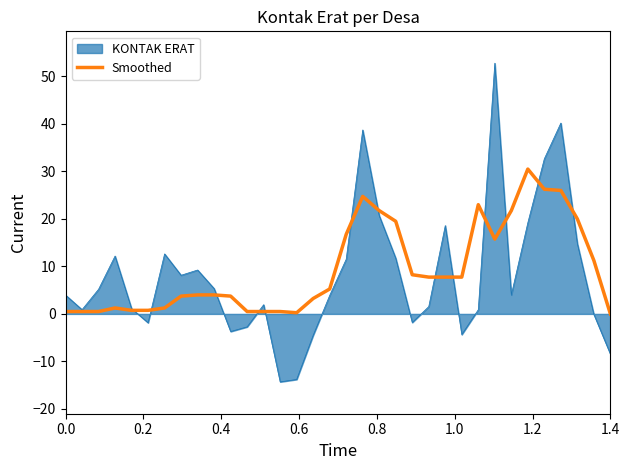

What is the smallest value displayed?

-14.3